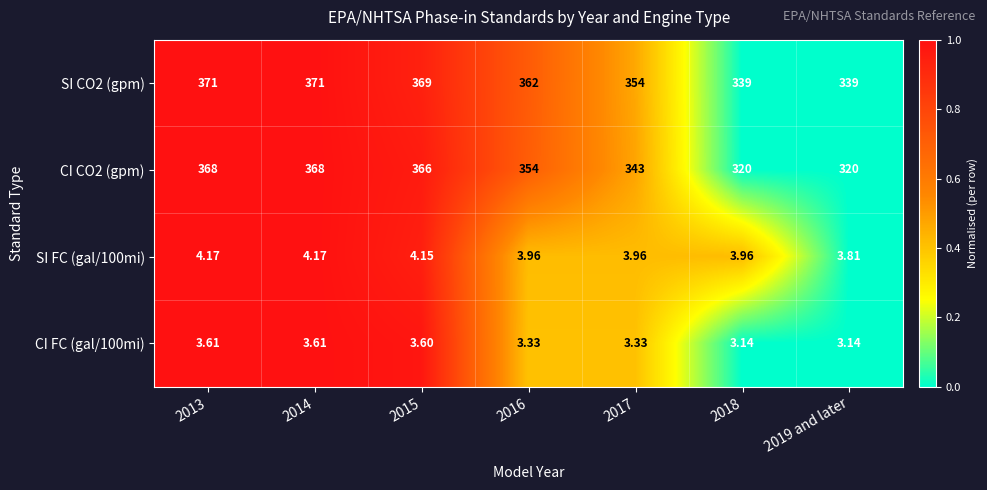

Which series has the largest total across all categories?

SI CO2 (gpm)